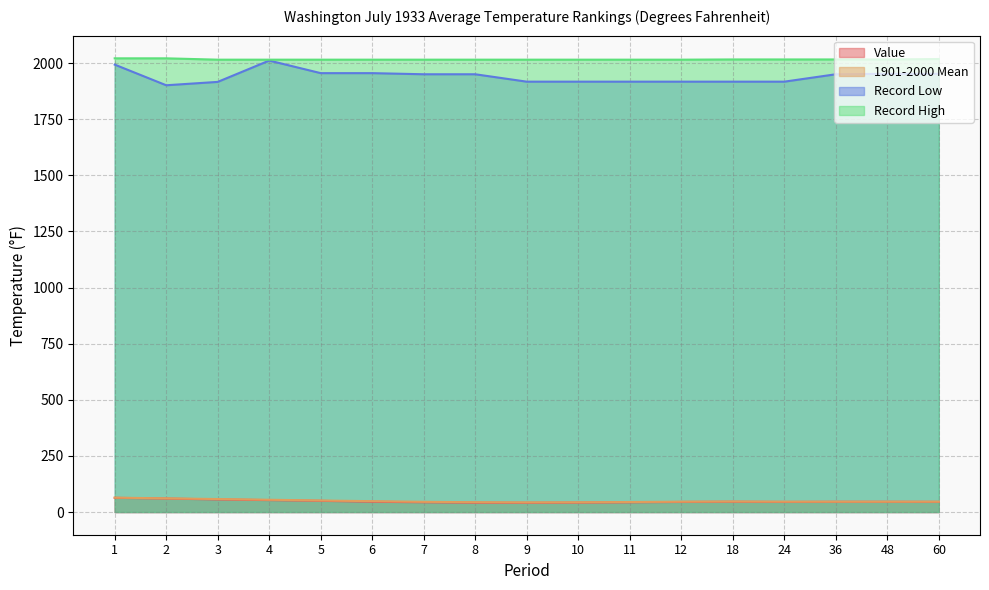

Reading left to right, list all the values displayed in this chart.

Value: 1=63.3	2=60.1	3=56.0	4=53.1	5=49.9	6=45.8	7=43.5	8=41.5	9=41.2	10=41.9	11=43.3	12=44.9	18=45.8	24=44.9	36=45.6	48=45.6	60=45.3
1901-2000 Mean: 1=64.1	2=60.9	3=57.9	4=54.7	5=51.4	6=48.4	7=45.5	8=43.7	9=42.9	10=43.3	11=44.6	12=46.1	18=46.9	24=46.1	36=46.1	48=46.1	60=46.1
Record Low: 1=1993.0	2=1901.0	3=1916.0	4=2011.0	5=1955.0	6=1955.0	7=1950.0	8=1950.0	9=1917.0	10=1917.0	11=1917.0	12=1917.0	18=1917.0	24=1917.0	36=1950.0	48=1952.0	60=1952.0
Record High: 1=2021.0	2=2021.0	3=2015.0	4=2015.0	5=2015.0	6=2015.0	7=2015.0	8=2015.0	9=2015.0	10=2015.0	11=2015.0	12=2015.0	18=2016.0	24=2016.0	36=2016.0	48=2016.0	60=2018.0